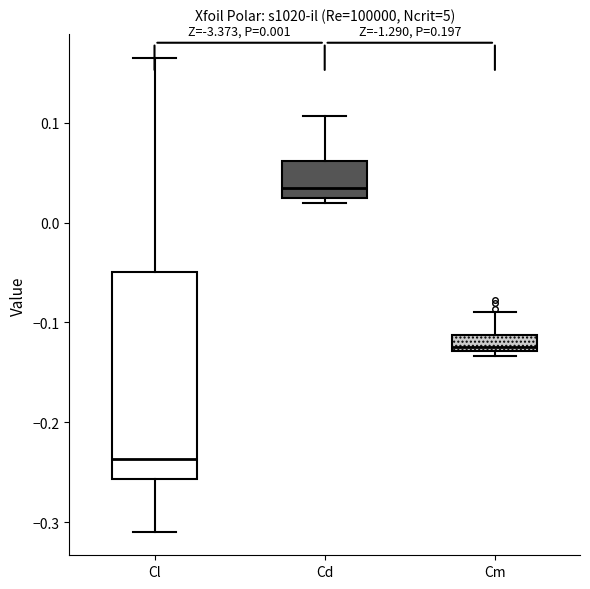

Which box's median line is the lowest?

Cl